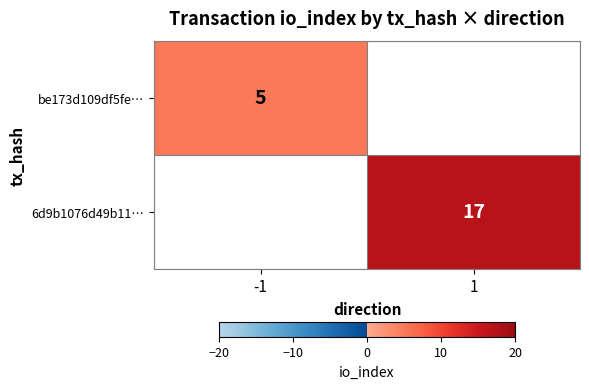

The 6d9b1076d49b11… series shows 25 at 1. True or false?

False